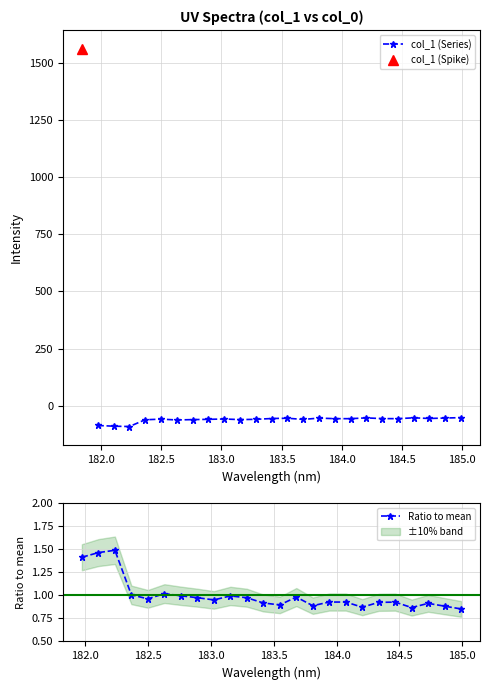

What is the value of the col_1 (Series) point at the 15th from the left?

-54.5